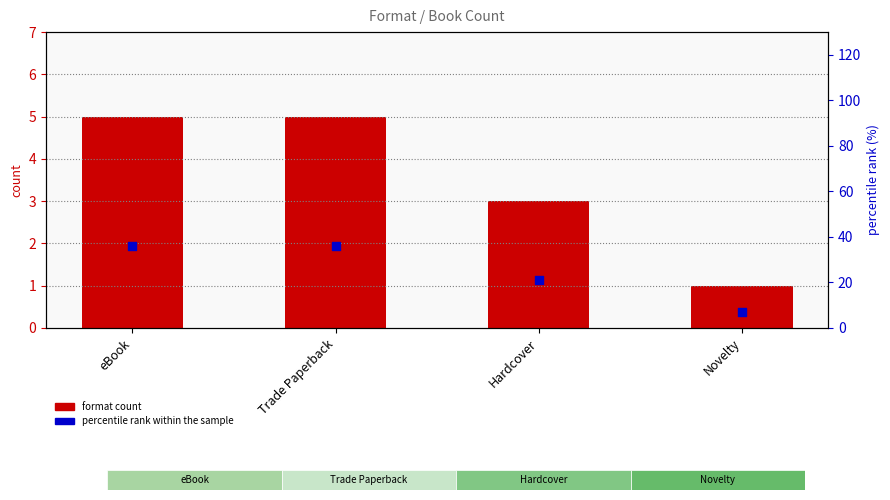

What are all the series names shown in the legend?

format count, percentile rank within the sample